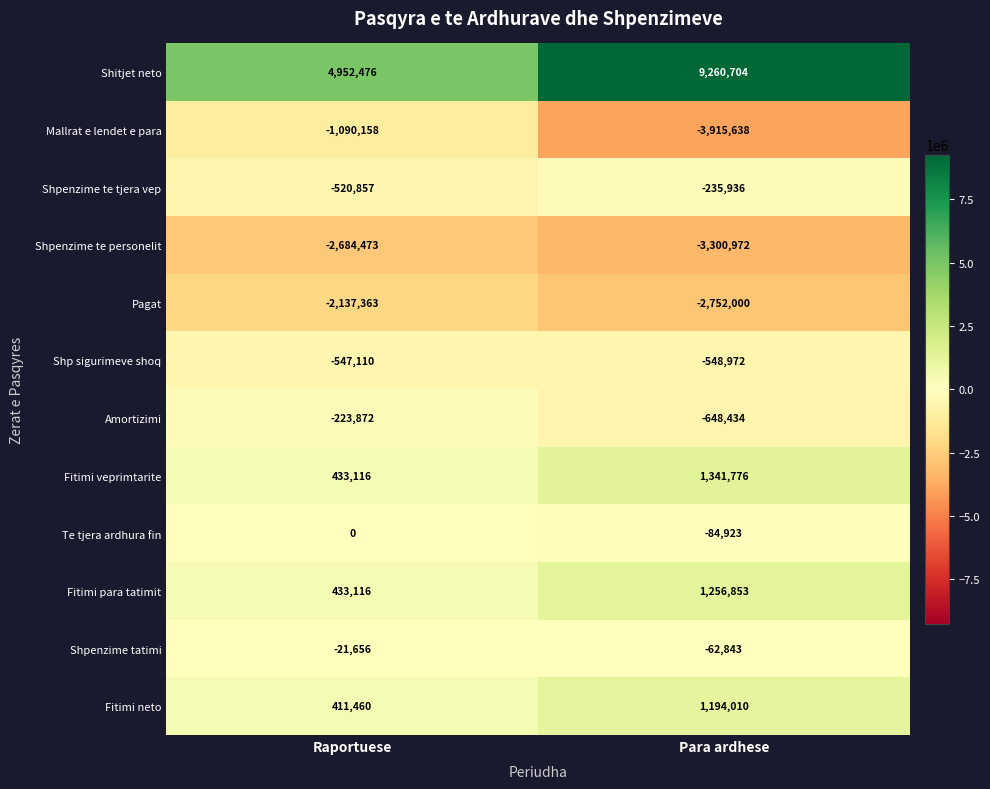

What is the difference between the Shpenzime te personelit values at Raportuese and Para ardhese?

616499